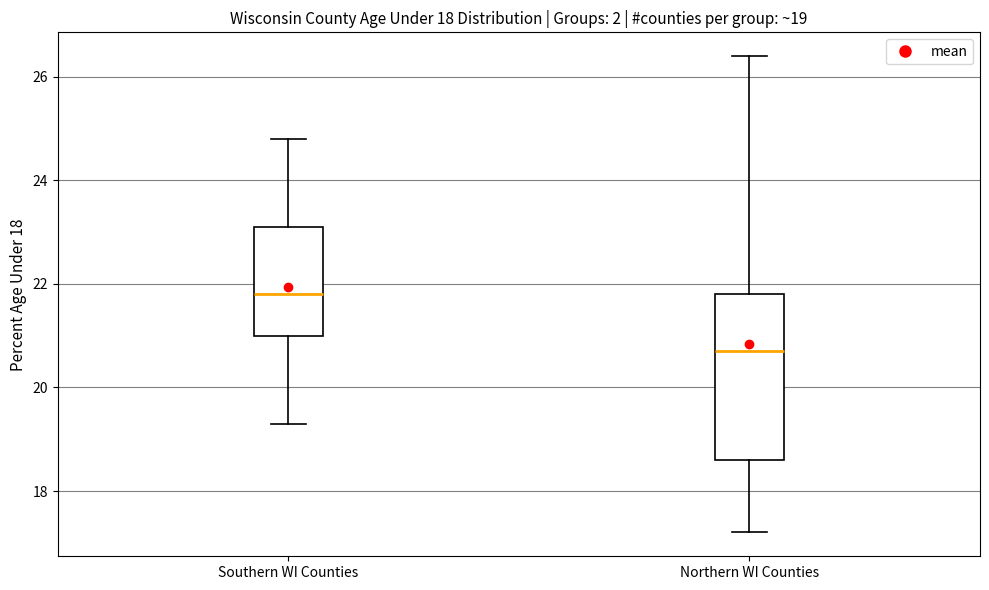

Which box is the tallest, from its lower edge to its upper edge?

Northern WI Counties